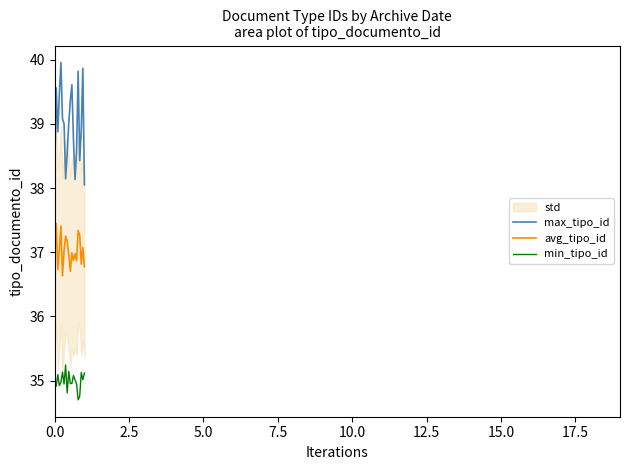

What is the maximum value for min_tipo_id?

35.2